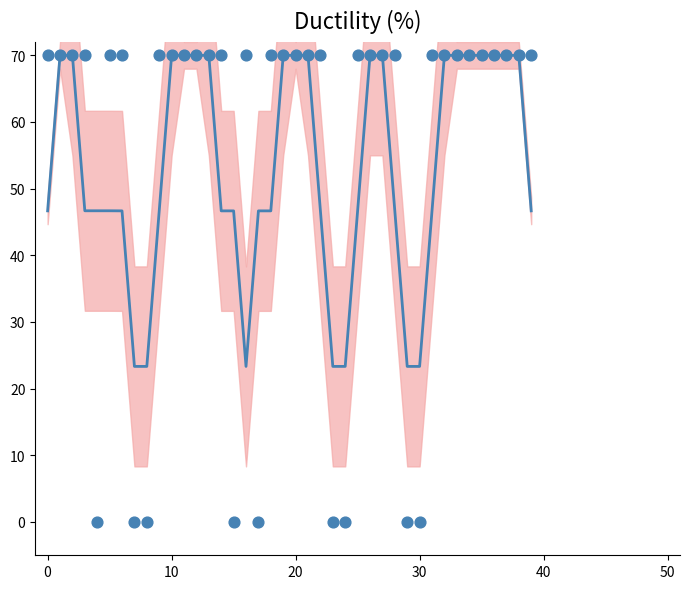

What is the ratio of the value at 13 to the value at 16?

3.0